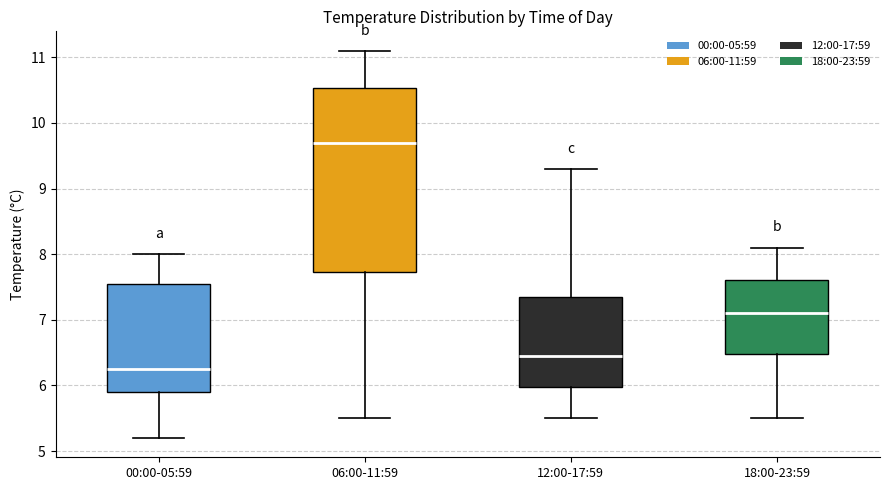

Reading left to right, transcribe this box plot: for each box, give where its median line is, the range the box spans, and where its two whiskers end, as read against the y-axis. The values are not printed on the chart, so give them approximately, as read against the axis.

00:00-05:59: median 6.3, box 5.9 to 7.6, whiskers 5.2 to 8.0
06:00-11:59: median 9.7, box 7.7 to 10.5, whiskers 5.5 to 11.1
12:00-17:59: median 6.5, box 6.0 to 7.4, whiskers 5.5 to 9.3
18:00-23:59: median 7.1, box 6.5 to 7.6, whiskers 5.5 to 8.1